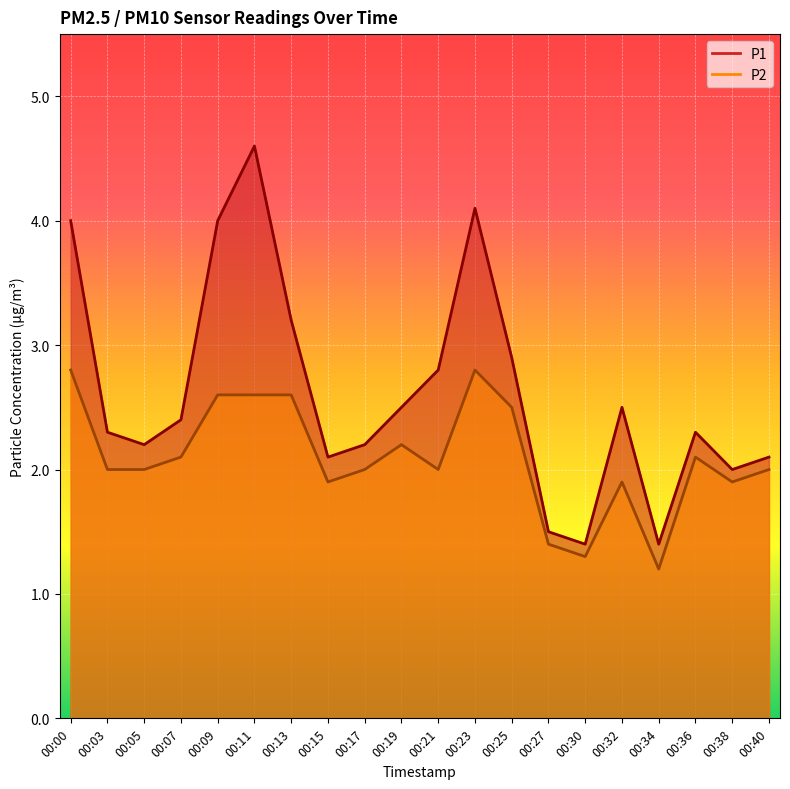

What are all the series names shown in the legend?

P1, P2